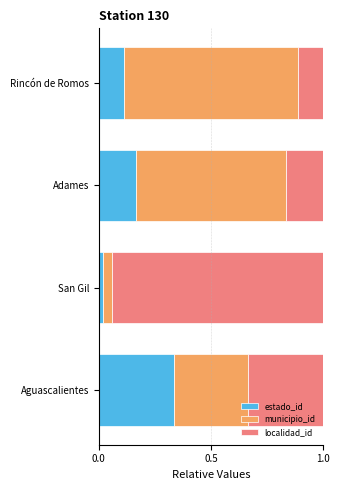

What are all the series names shown in the legend?

estado_id, municipio_id, localidad_id